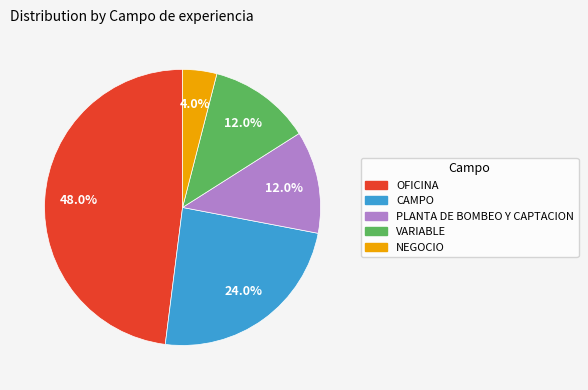

Is the sum of OFICINA and NEGOCIO greater than half?

Yes